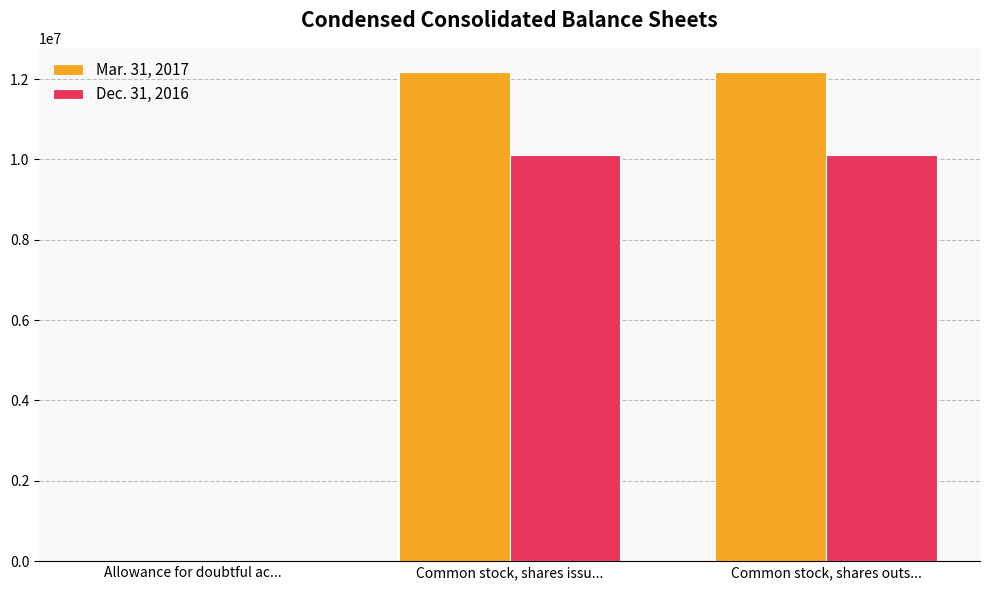

How many categories are shown in the chart?

3